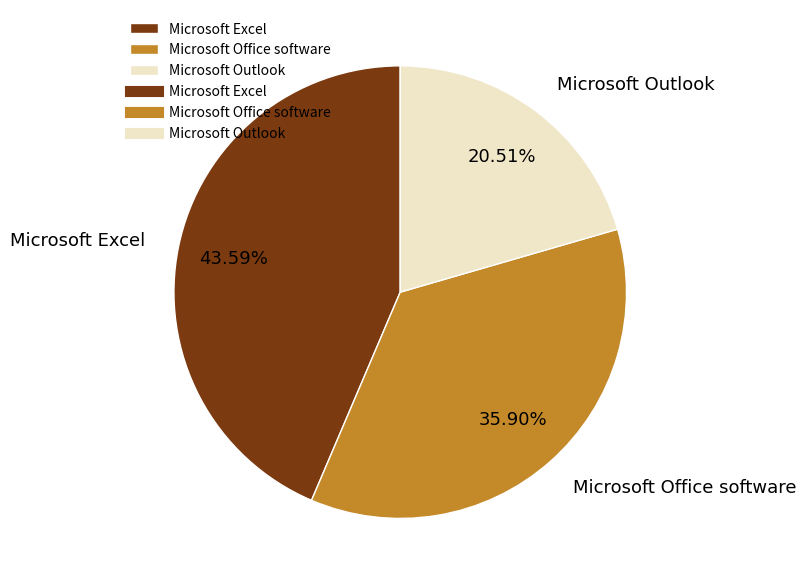

What percentage is NOT represented by Microsoft Office software?

64.1%